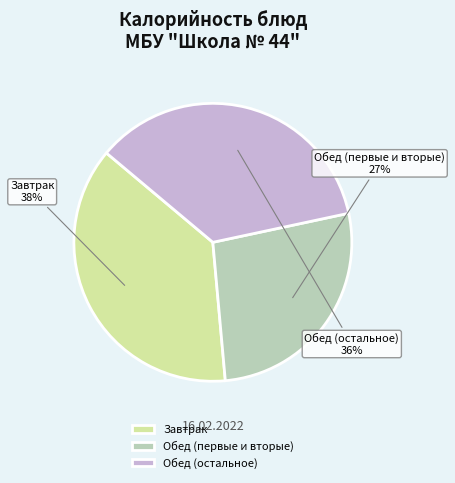

What is the ratio of the value at Обед (остальное) to the value at Обед (первые и вторые)?

1.3